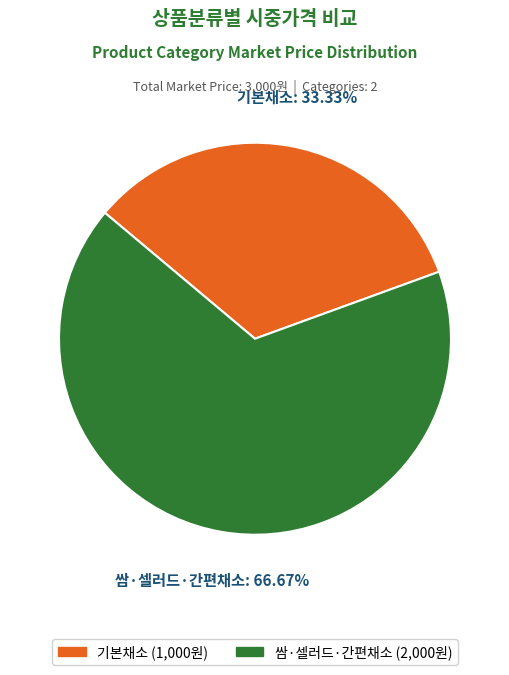

What percentage is the 기본채소 slice, to the nearest percent?

33%